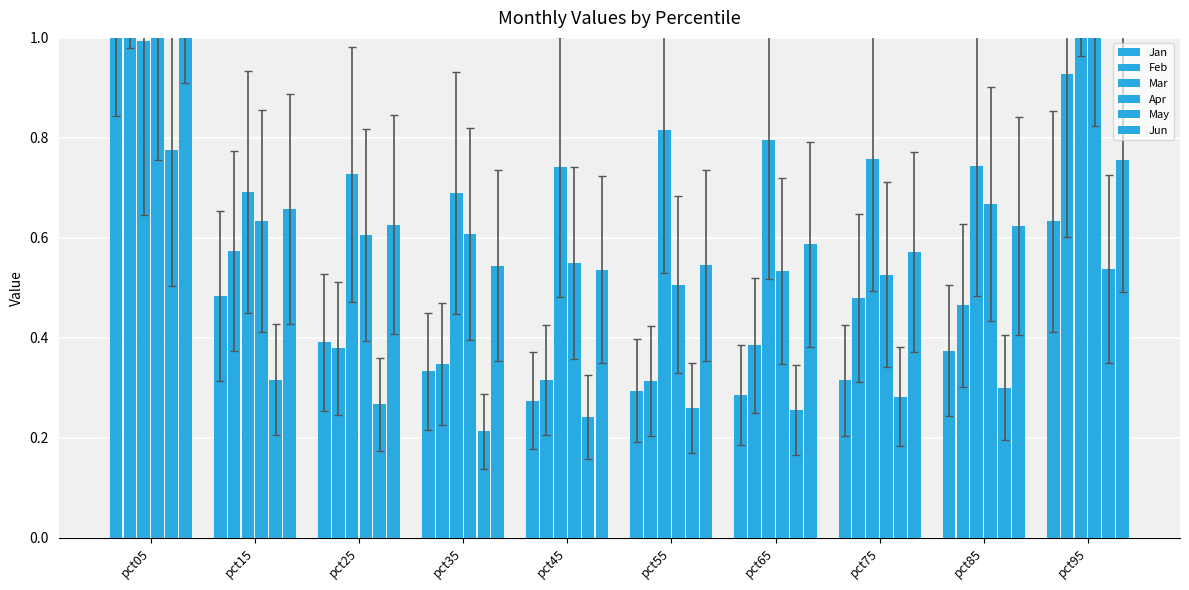

What is the difference between the maximum and minimum values in the Apr series?

0.8